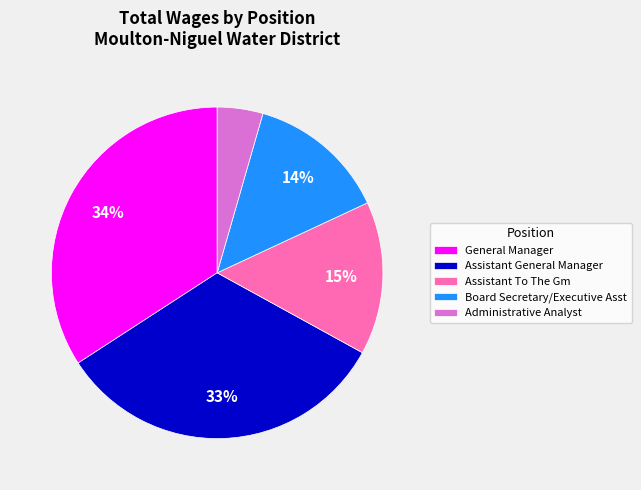

Approximately how many times larger is the value at Assistant To The Gm compared to Board Secretary/Executive Asst?

1.1